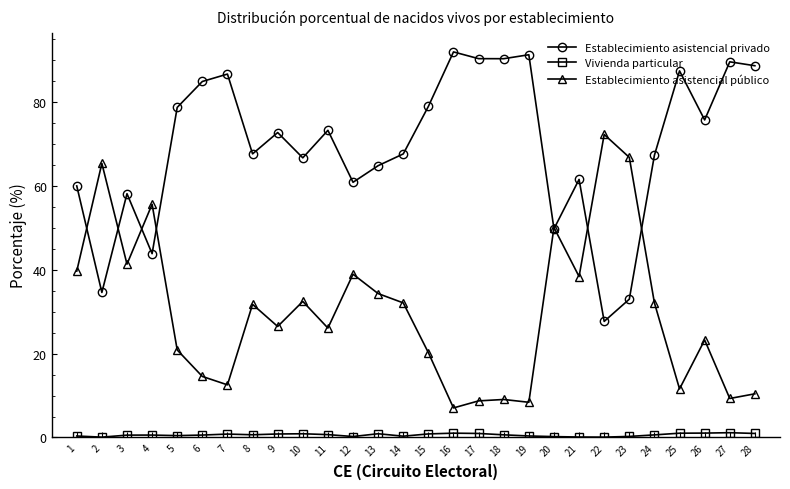

What is the lowest value of the Establecimiento asistencial público series?

7.0